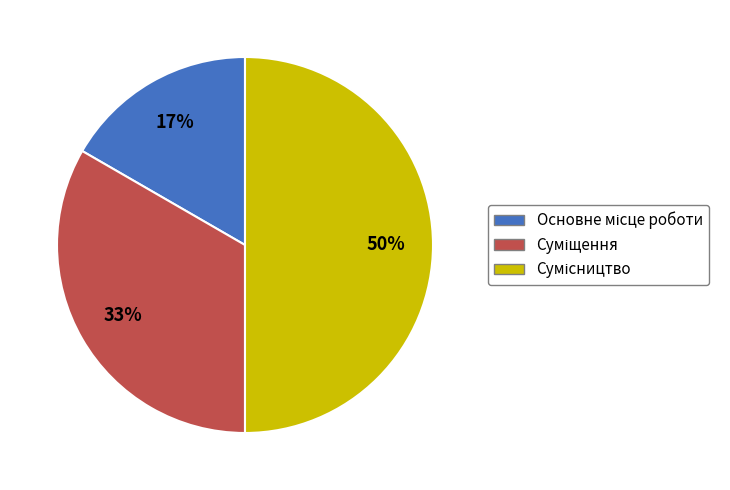

To the nearest percent, what is the average slice percentage?

33%